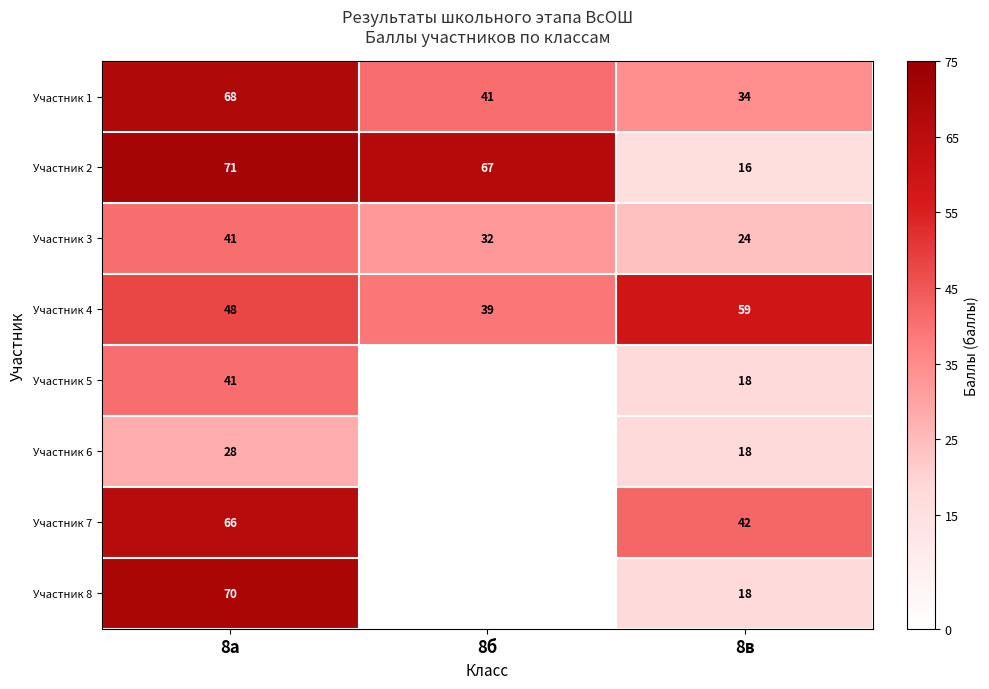

What is the difference between the maximum and minimum values in the Участник 2 series?

55